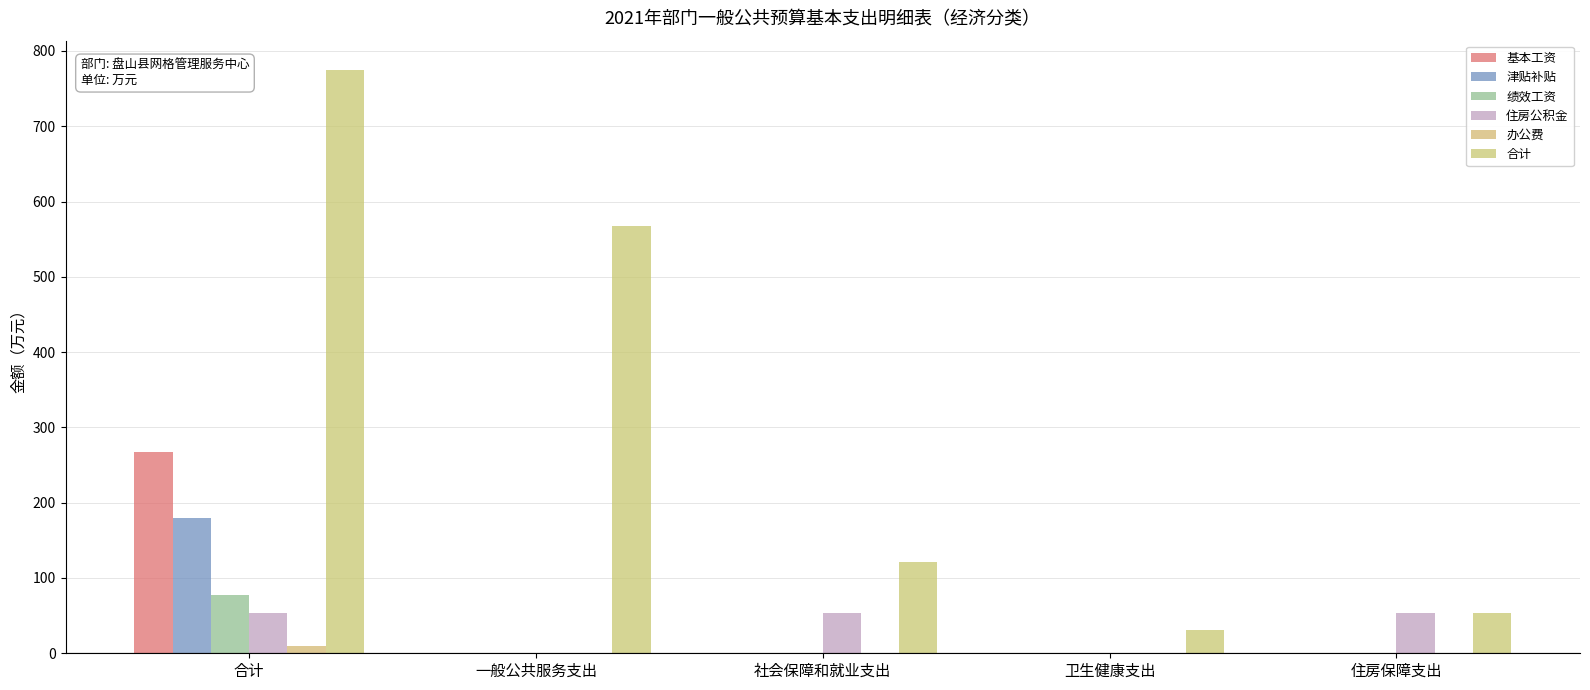

Rank the series by their maximum value, from lowest to highest.

办公费, 住房公积金, 绩效工资, 津贴补贴, 基本工资, 合计